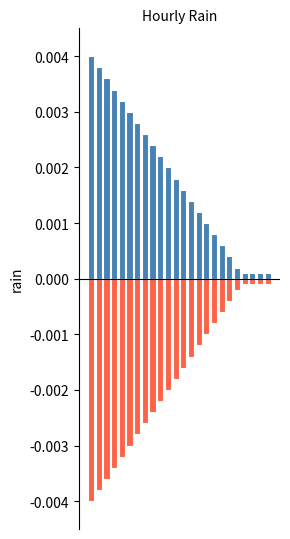

At which label is rain_neg closest to 0?

20